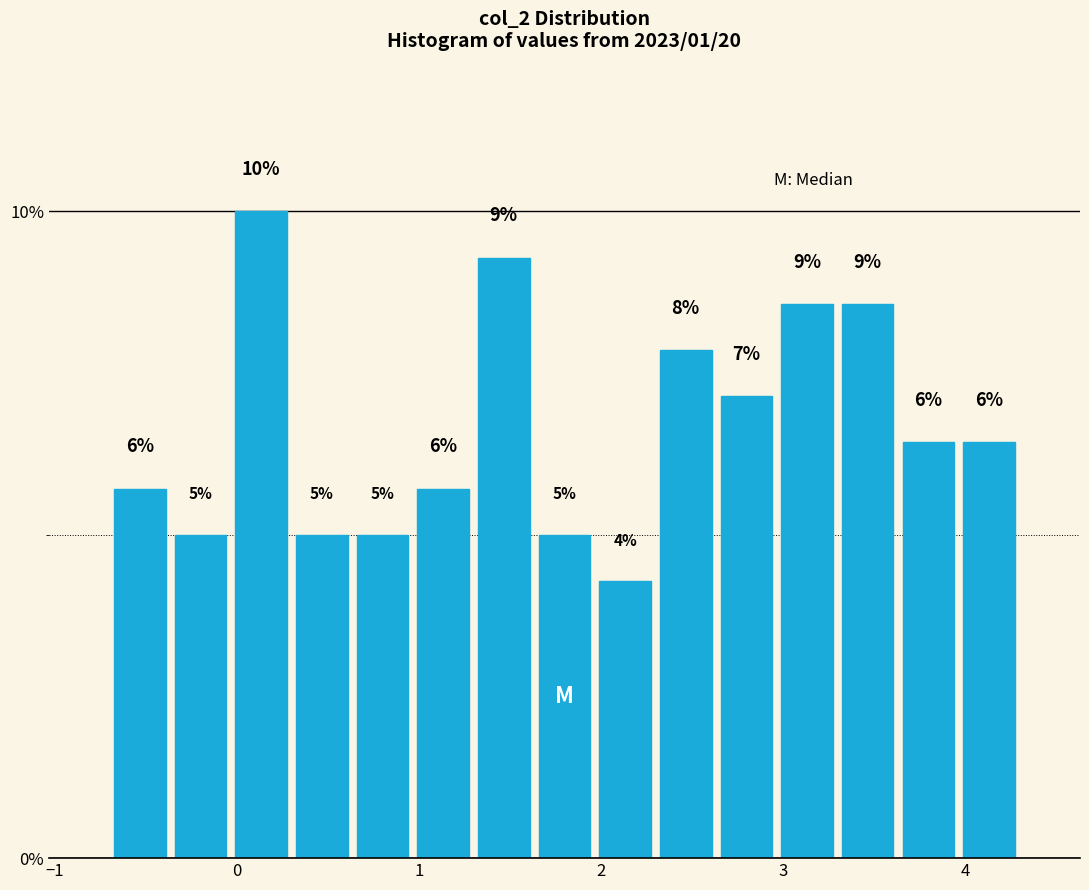

Read against the x-axis, roughly where is the centre of the tallest bar?

0.1